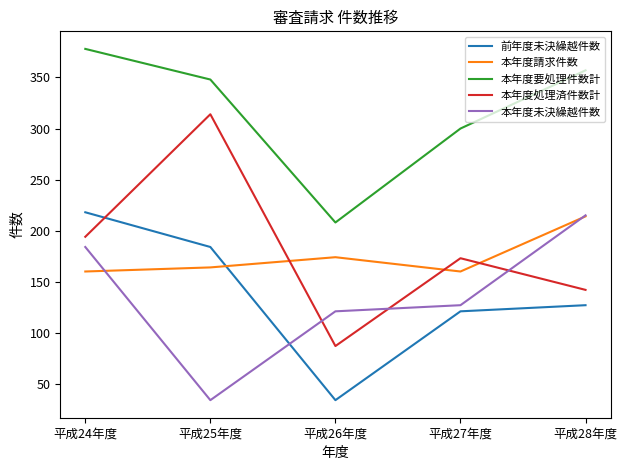

How many interior local valleys does the 本年度請求件数 series have?

1